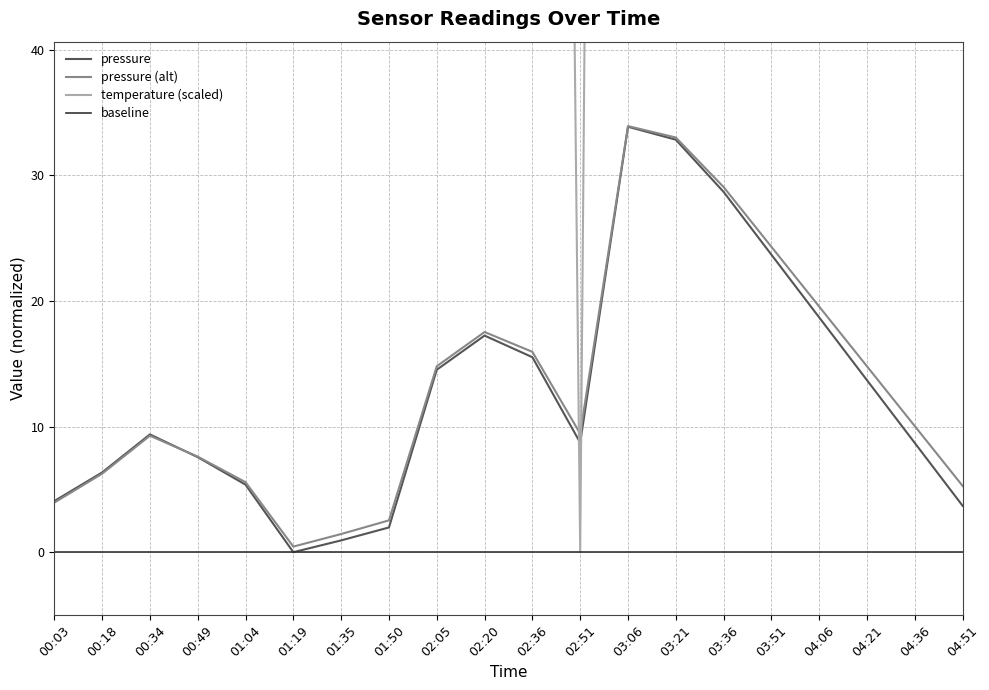

How many lines are shown in the chart?

4